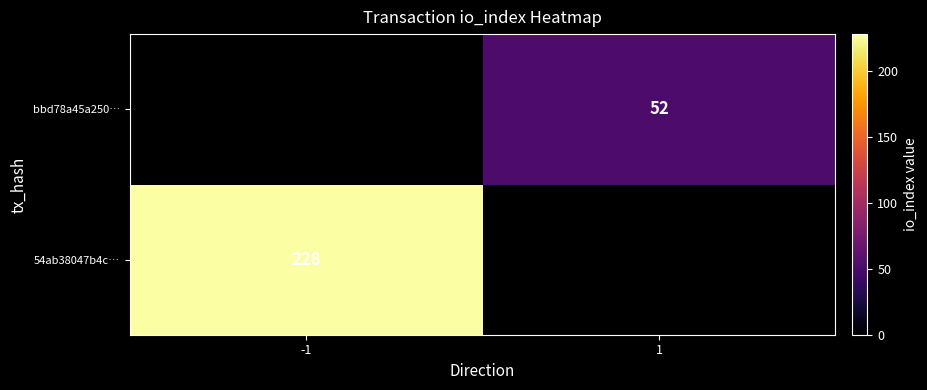

Which label corresponds to the largest value in the chart?

-1